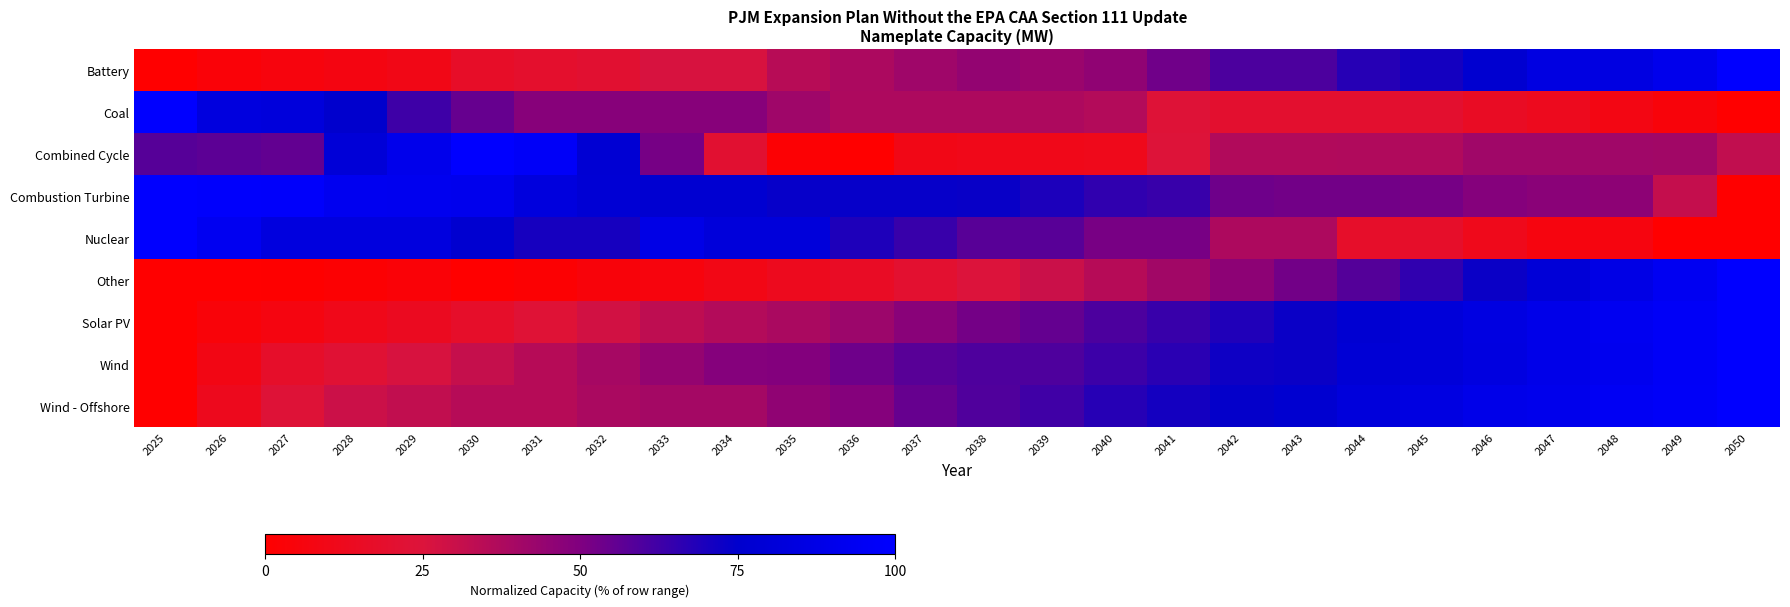

Which category has the highest value across all series?

2050